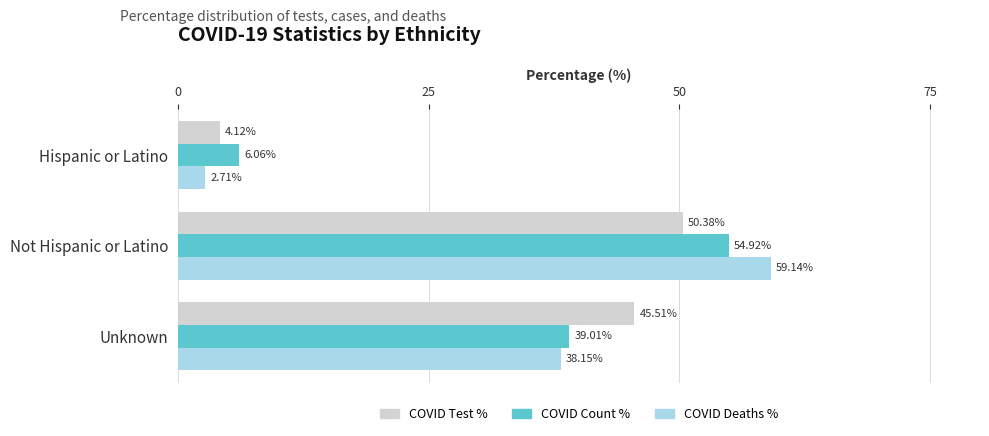

How many values in the COVID Count % series are below 39?

1